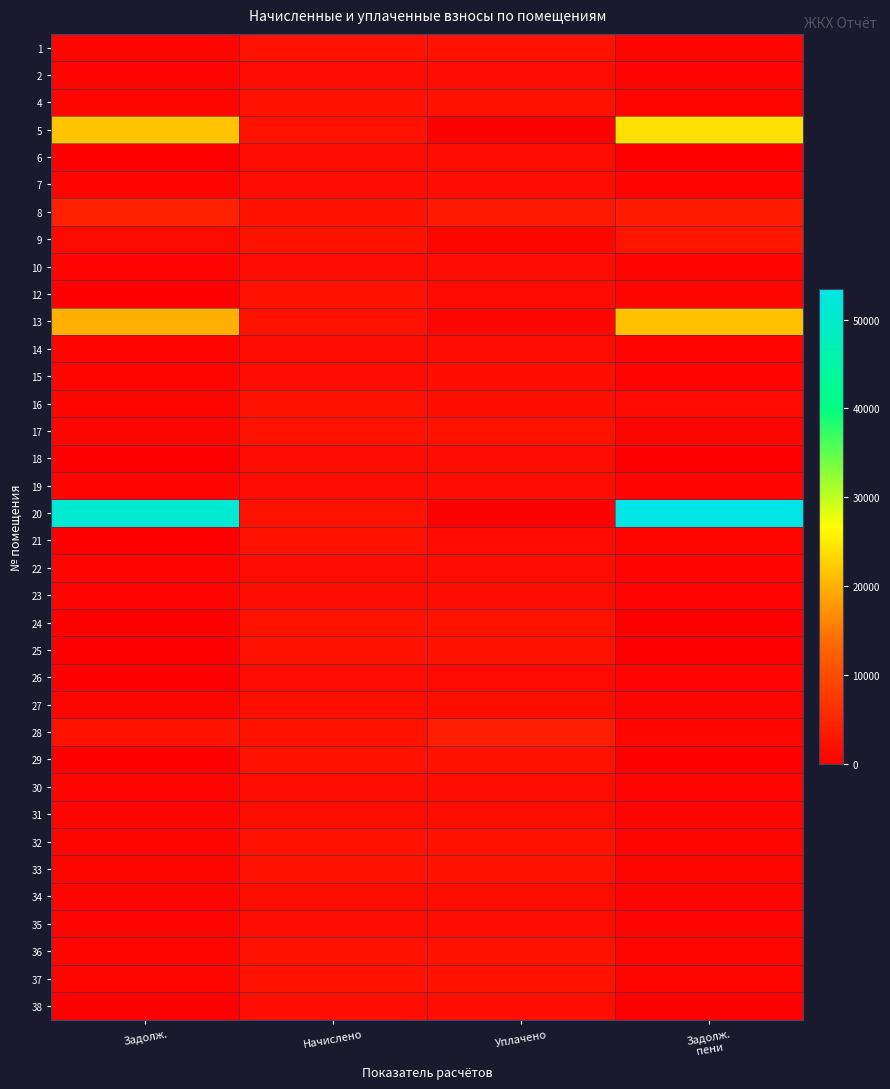

Rank the series by their maximum value, from lowest to highest.

7, 19, 27, 31, 35, 23, 2, 38, 6, 10, 14, 18, 22, 26, 34, 30, 15, 4, 12, 16, 24, 32, 36, 1, 17, 21, 25, 29, 33, 37, 9, 28, 8, 13, 5, 20